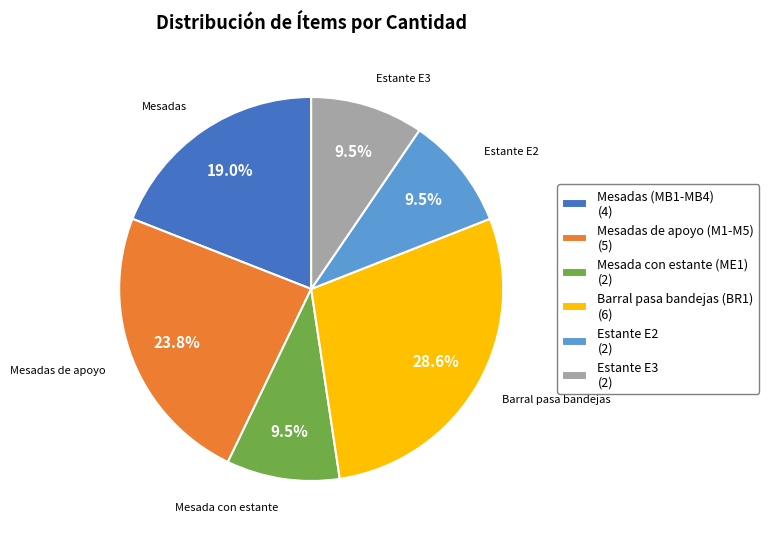

What percentage do Barral pasa bandejas (BR1) (6) and Mesada con estante (ME1) (2) together represent?

38.1%